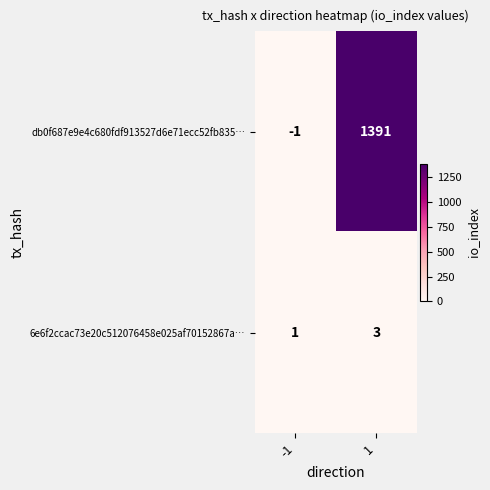

What is the difference between the db0f687e9e4c680fdf913527d6e71ecc52fb835… values at -1 and 1?

1392